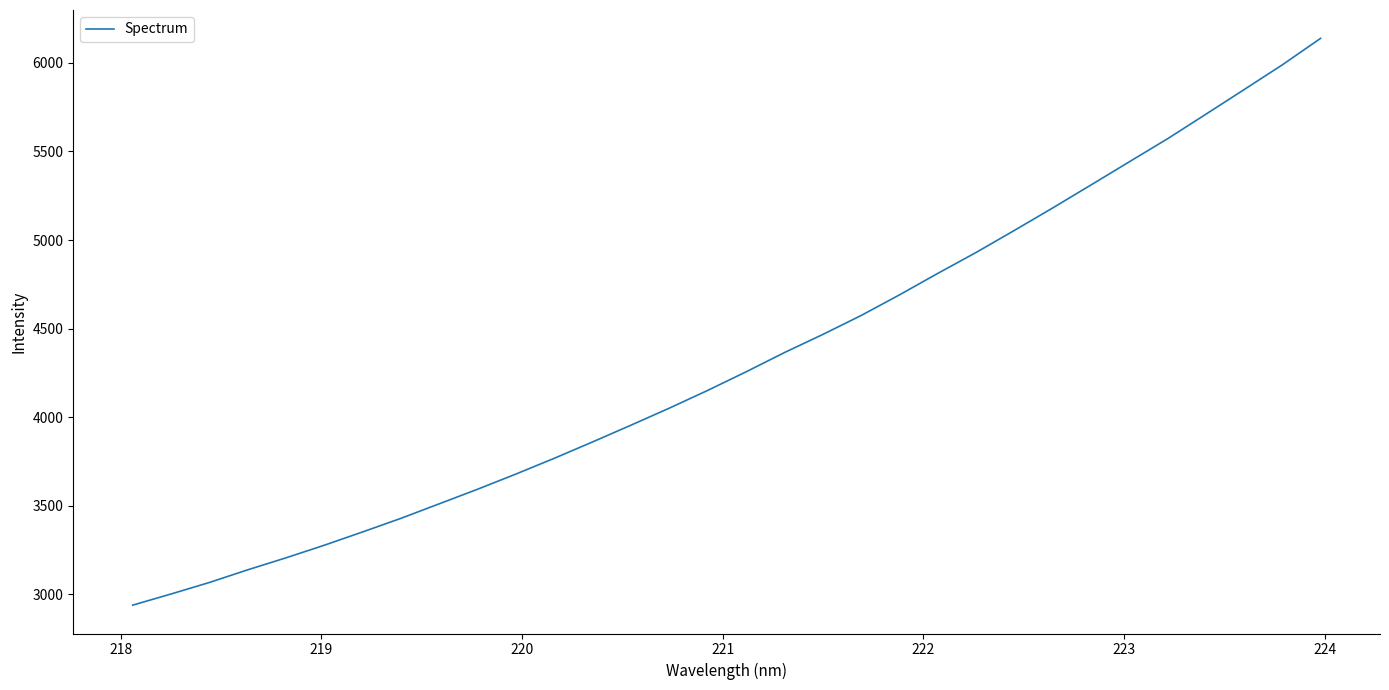

What is the difference between the maximum and minimum values?

3200.6